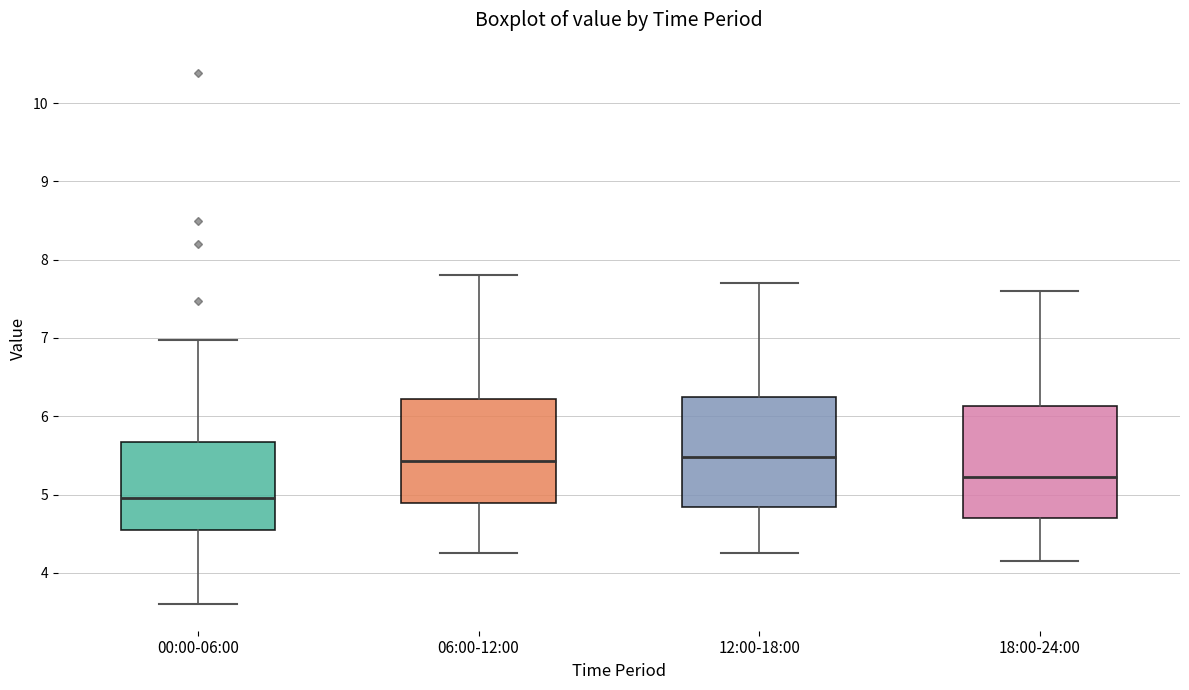

Where does the lower whisker of the box for 00:00-06:00 end on the y-axis? The values are not printed on the chart, so give them approximately, as read against the axis.

3.6